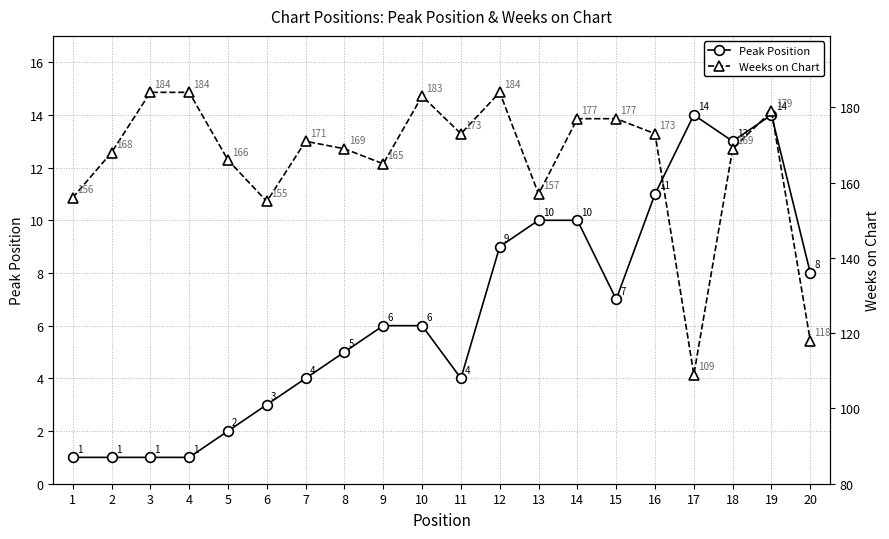

Is this an area chart (filled region under the line)?

No